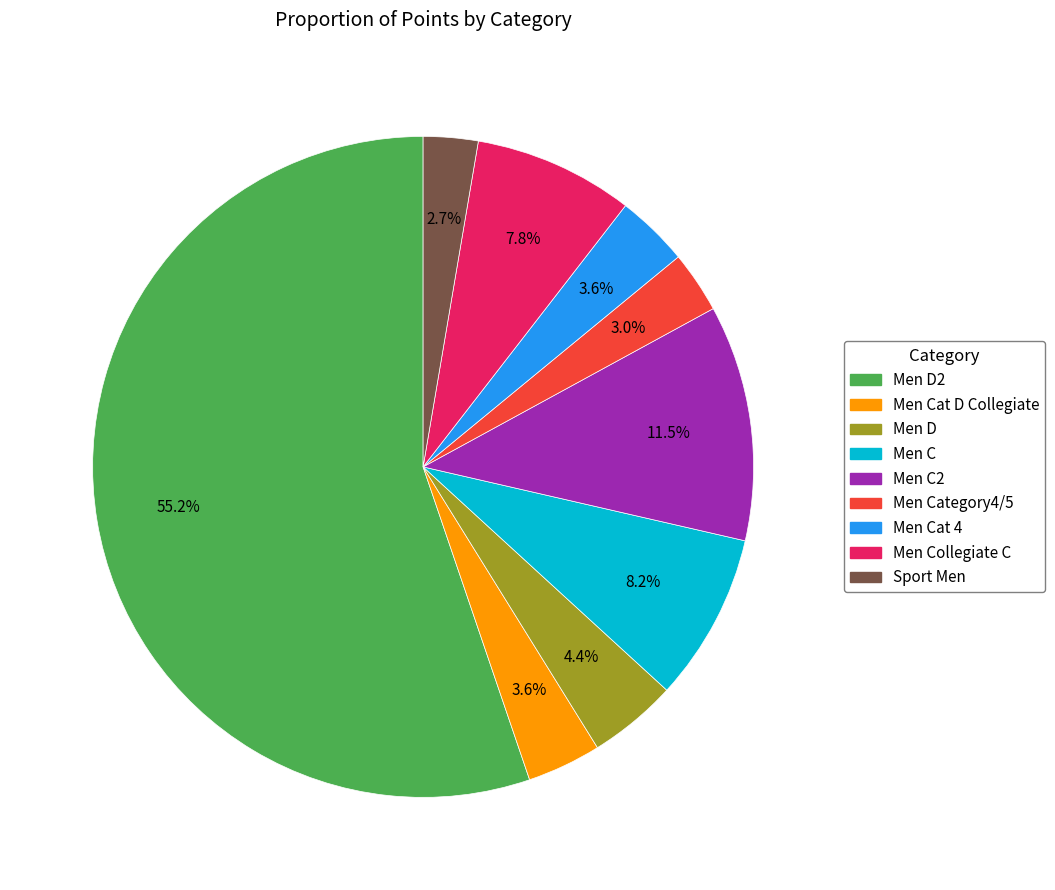

Do Men Cat 4 and Men Cat D Collegiate together represent more than half of the pie?

No